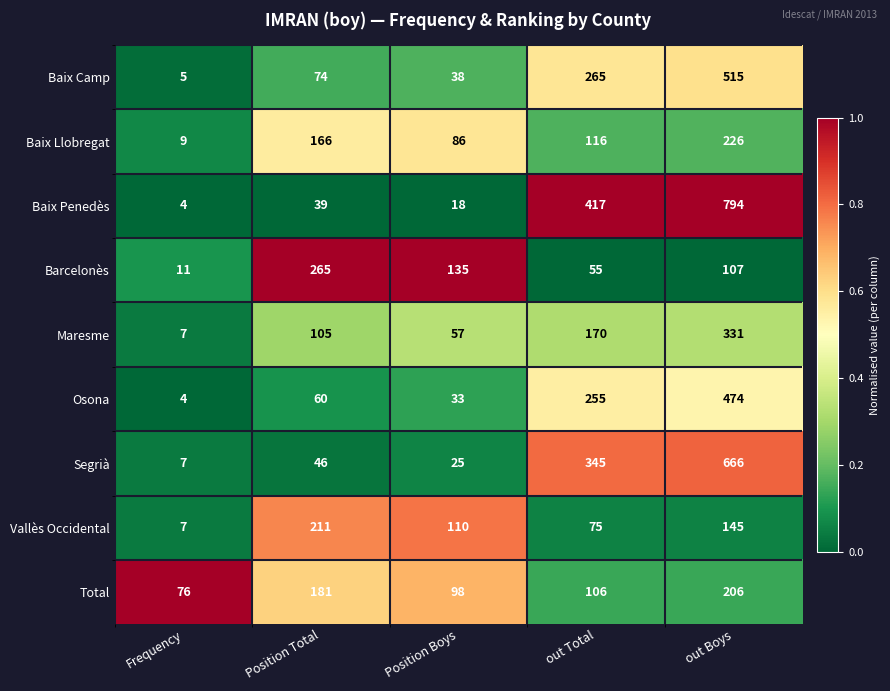

What value does the Baix Llobregat series have at out Boys, to the nearest 10?

230